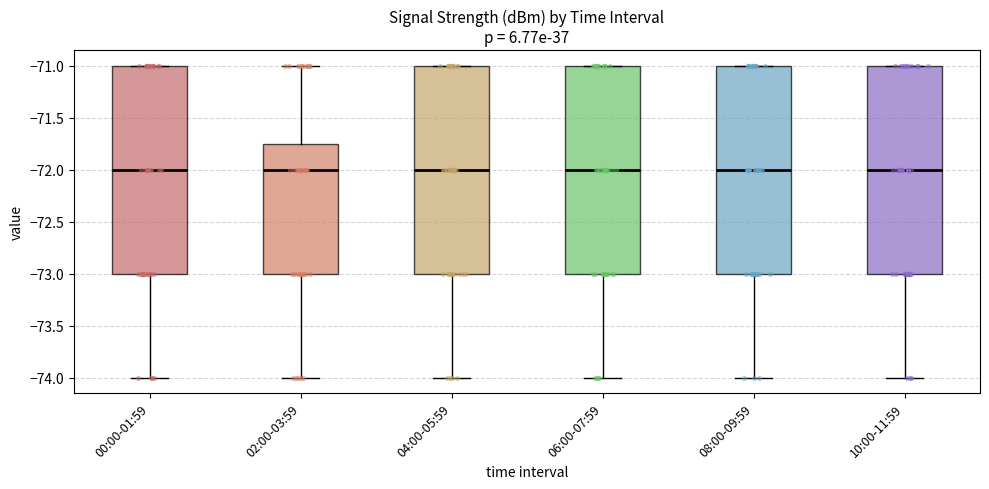

Where is the upper edge of the box for 02:00-03:59 on the y-axis? The values are not printed on the chart, so give them approximately, as read against the axis.

-71.75